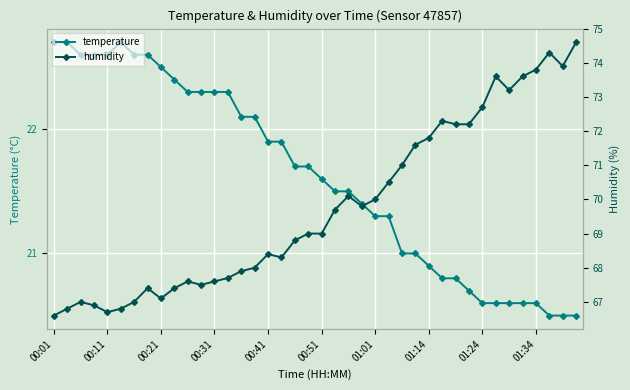

The value of temperature at 00:41 is 36.7. True or false?

False